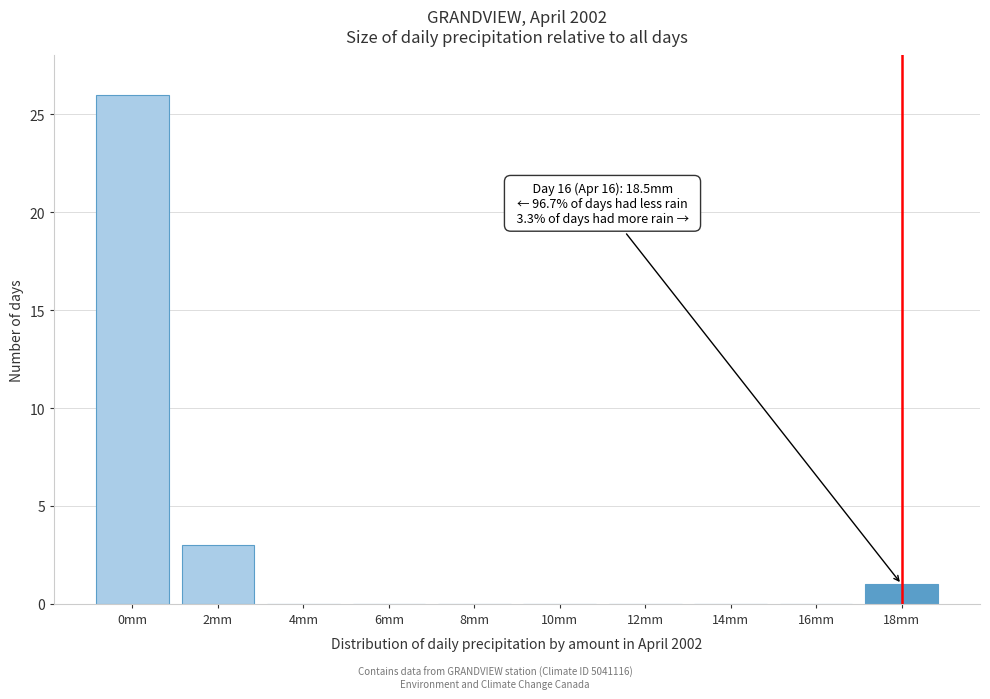

Reading left to right, transcribe all the data shown in this chart.

0mm=26	2mm=3	4mm=0	6mm=0	8mm=0	10mm=0	12mm=0	14mm=0	16mm=0	18mm=1